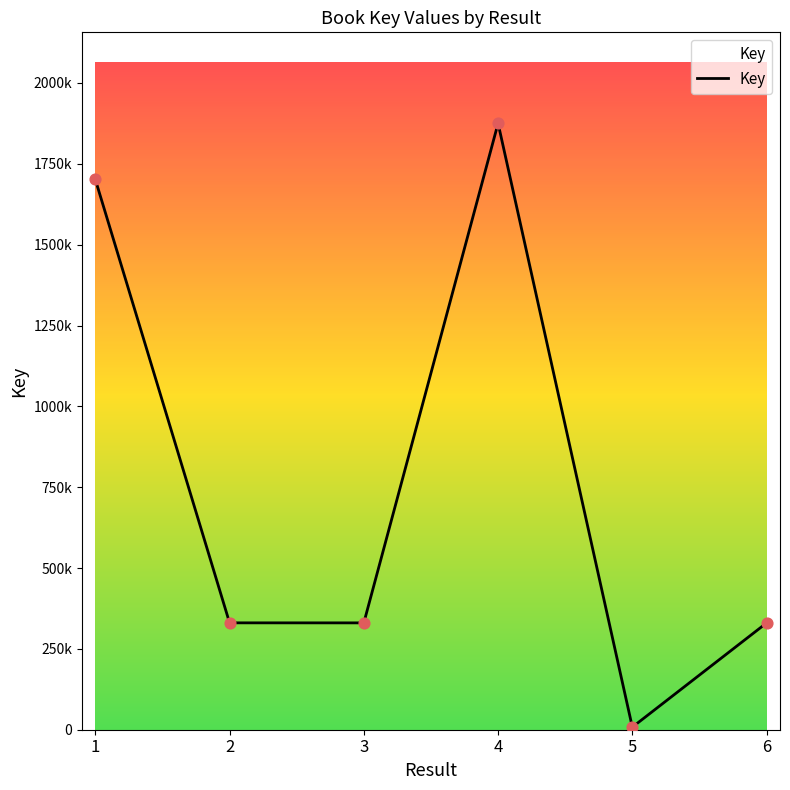

Between 4 and 5, which is larger?

4